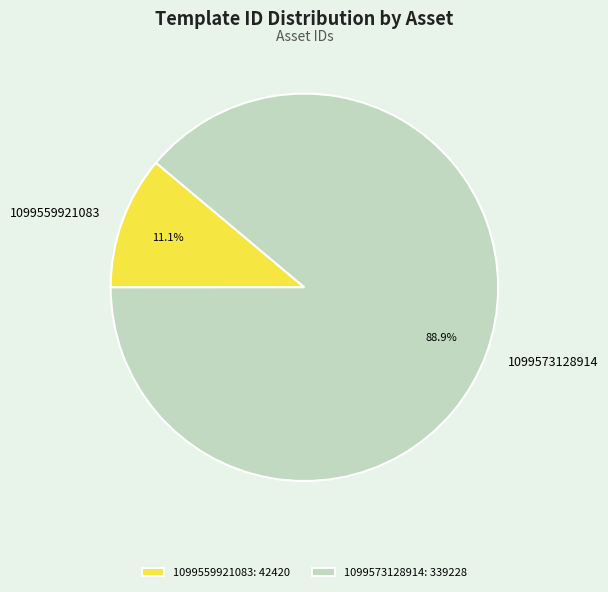

Does any single category account for the majority?

Yes